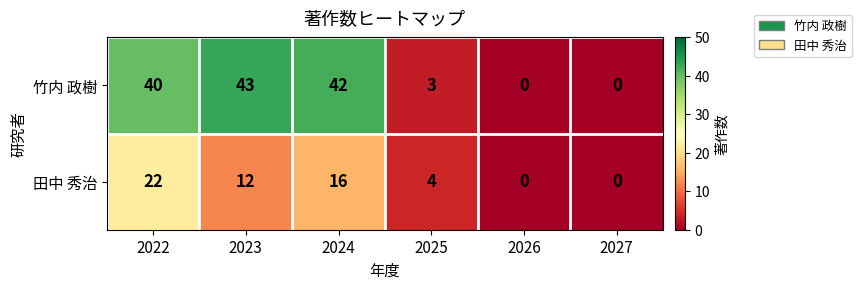

Which series has the widest spread of values?

竹内 政樹